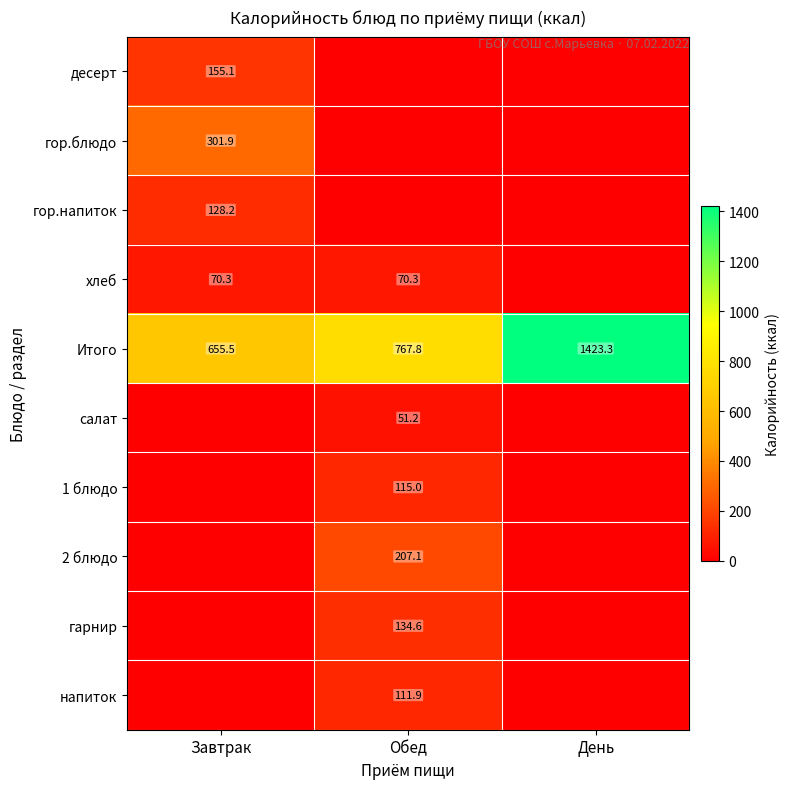

At which category is the sum across all series the highest?

Обед